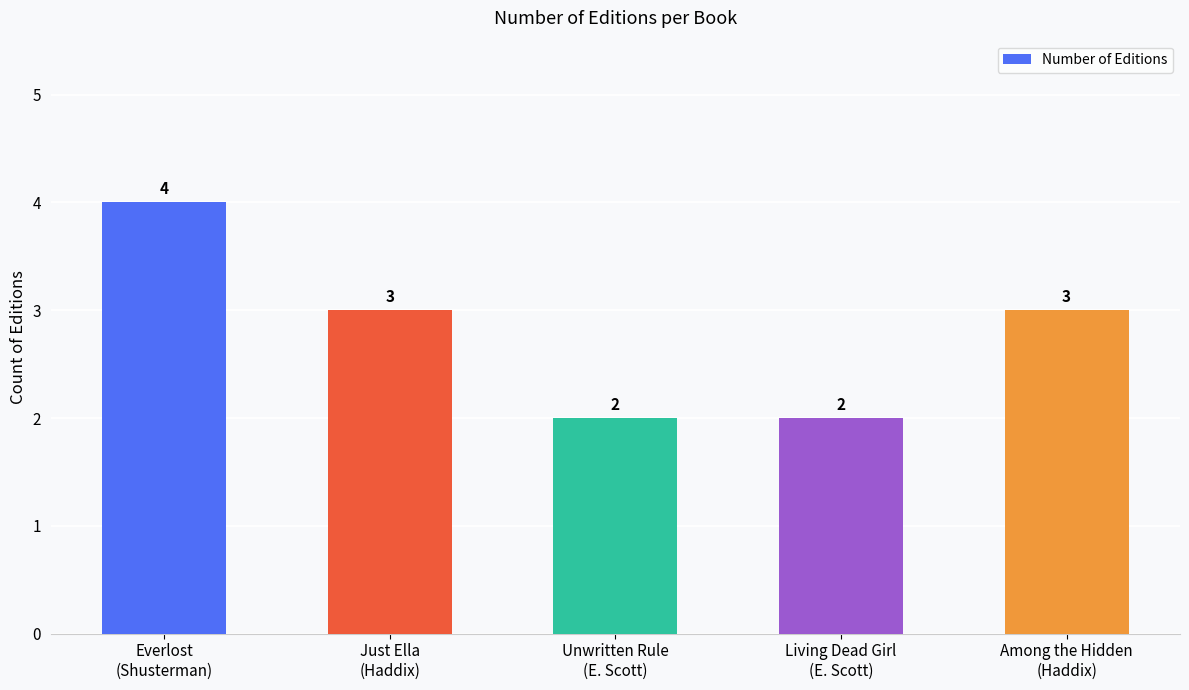

Does the chart contain any negative values?

No